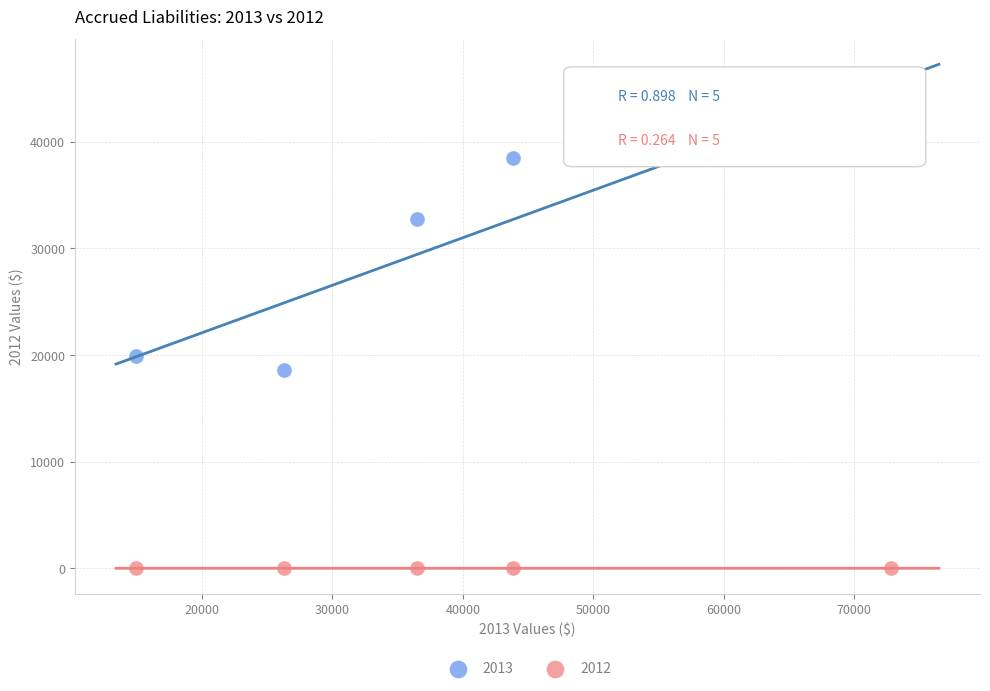

What is the X range (max minus min) for the scatter plot?

57940